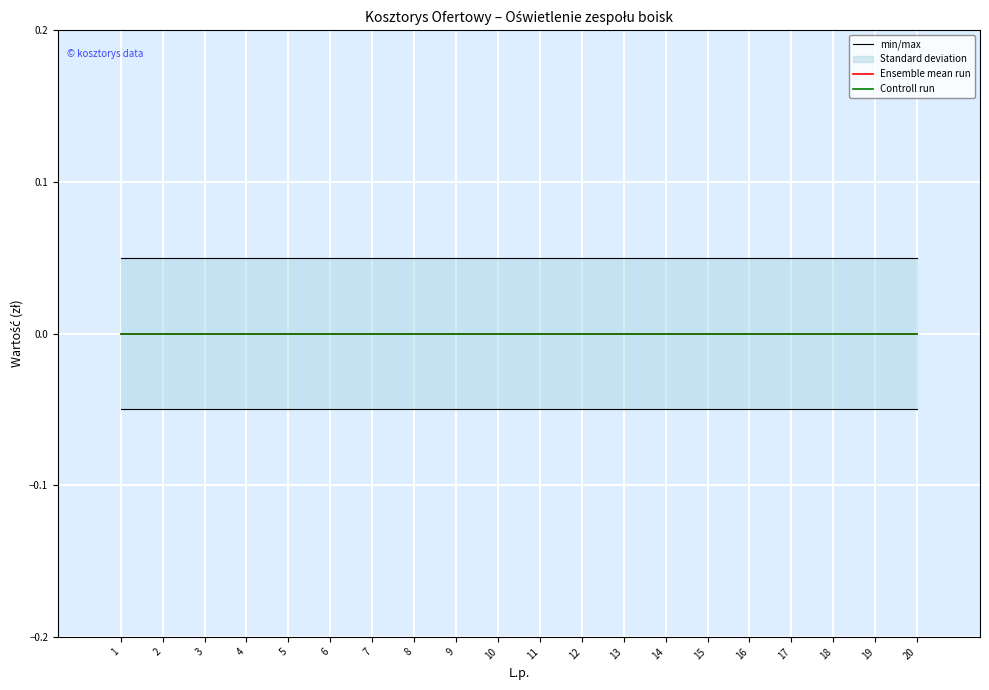

Which series has the largest total across all categories?

min/max